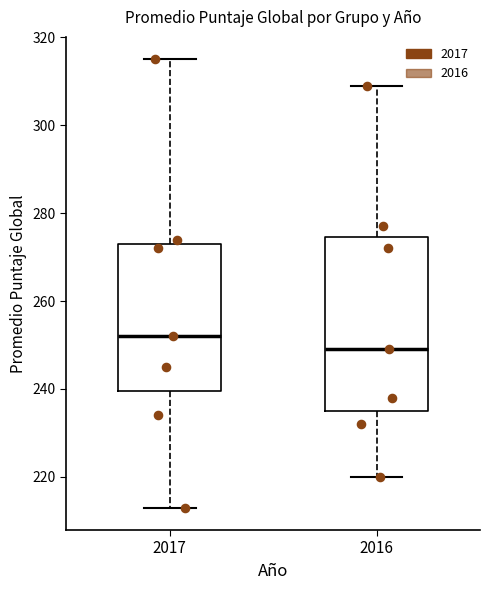

Which box is the tallest, from its lower edge to its upper edge?

2016